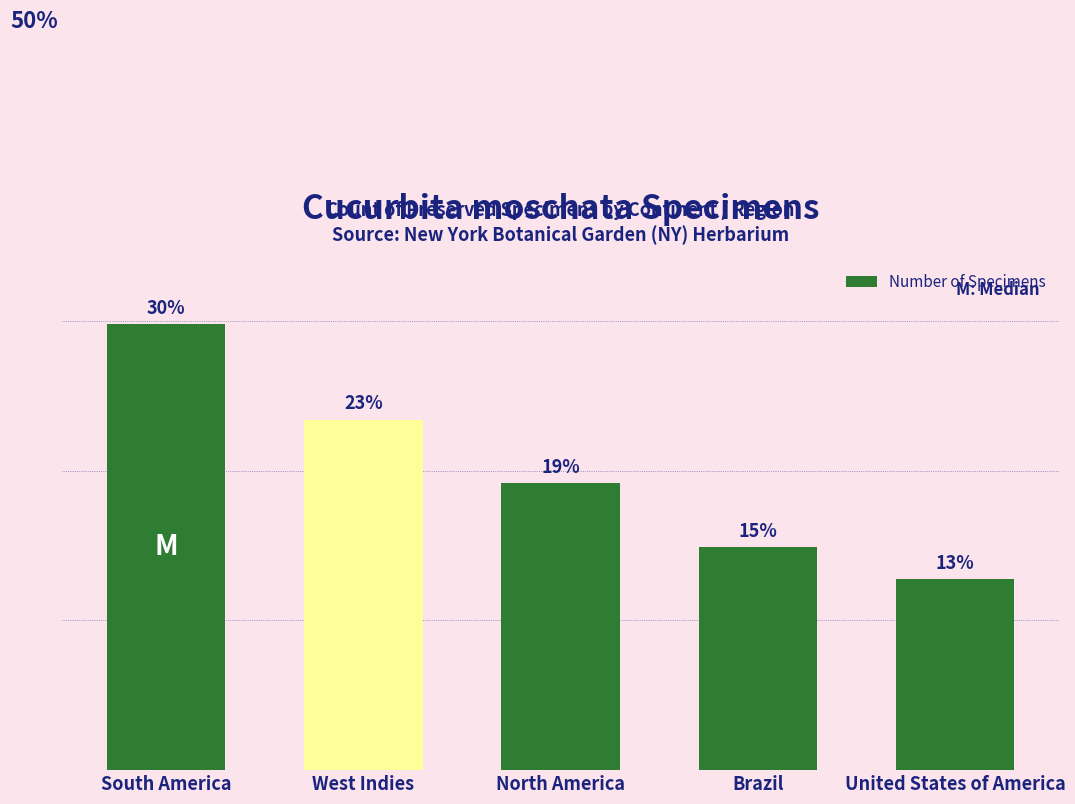

What is the sum of the values at United States of America and North America?

15